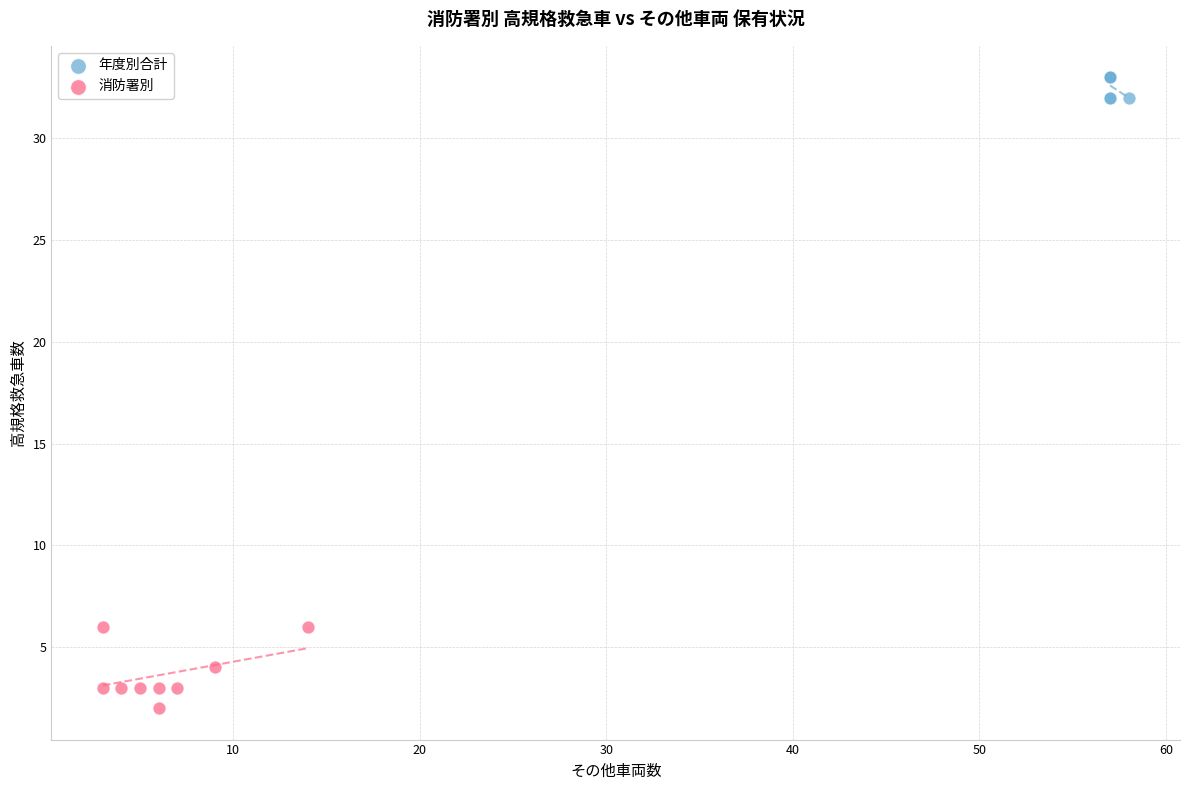

Which series contains the lowest Y value?

消防署別